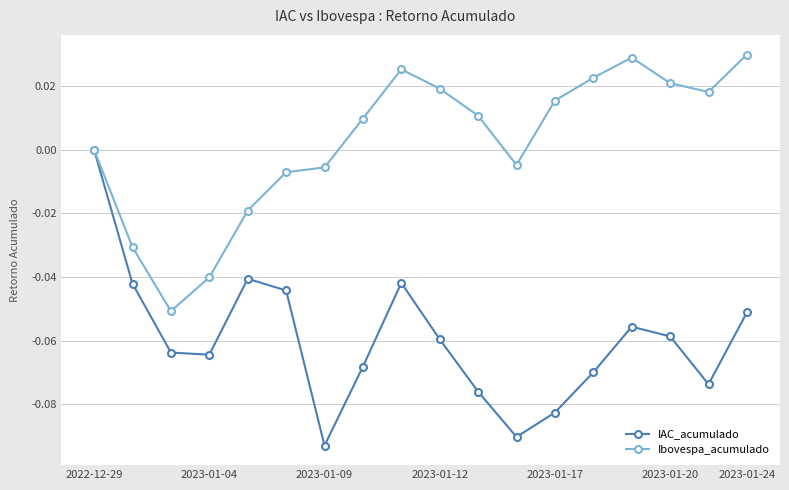

Which series has the largest total across all categories?

Ibovespa_acumulado